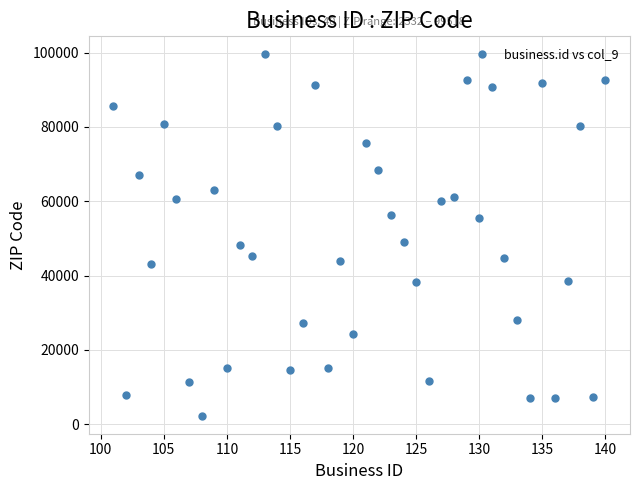

What is the range of Y values (max minus min)?

97186